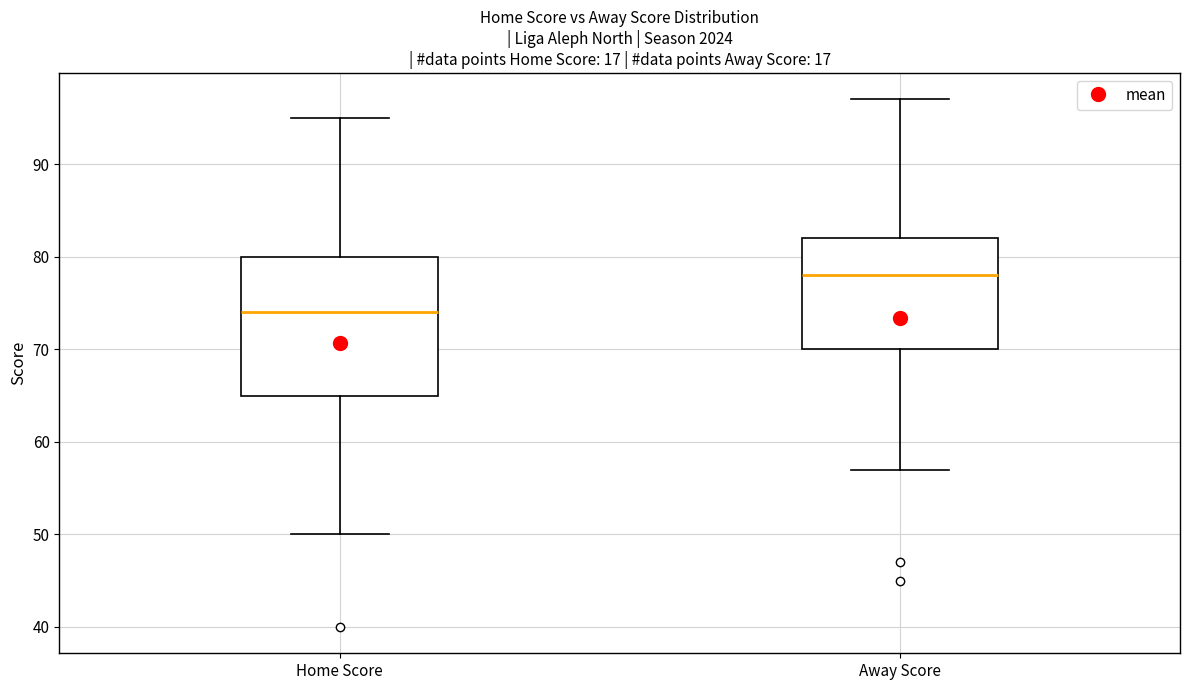

Reading left to right, transcribe this box plot: for each box, give where its median line is, the range the box spans, and where its two whiskers end, as read against the y-axis. The values are not printed on the chart, so give them approximately, as read against the axis.

Home Score: median 74, box 65 to 80, whiskers 50 to 95
Away Score: median 78, box 70 to 82, whiskers 57 to 97